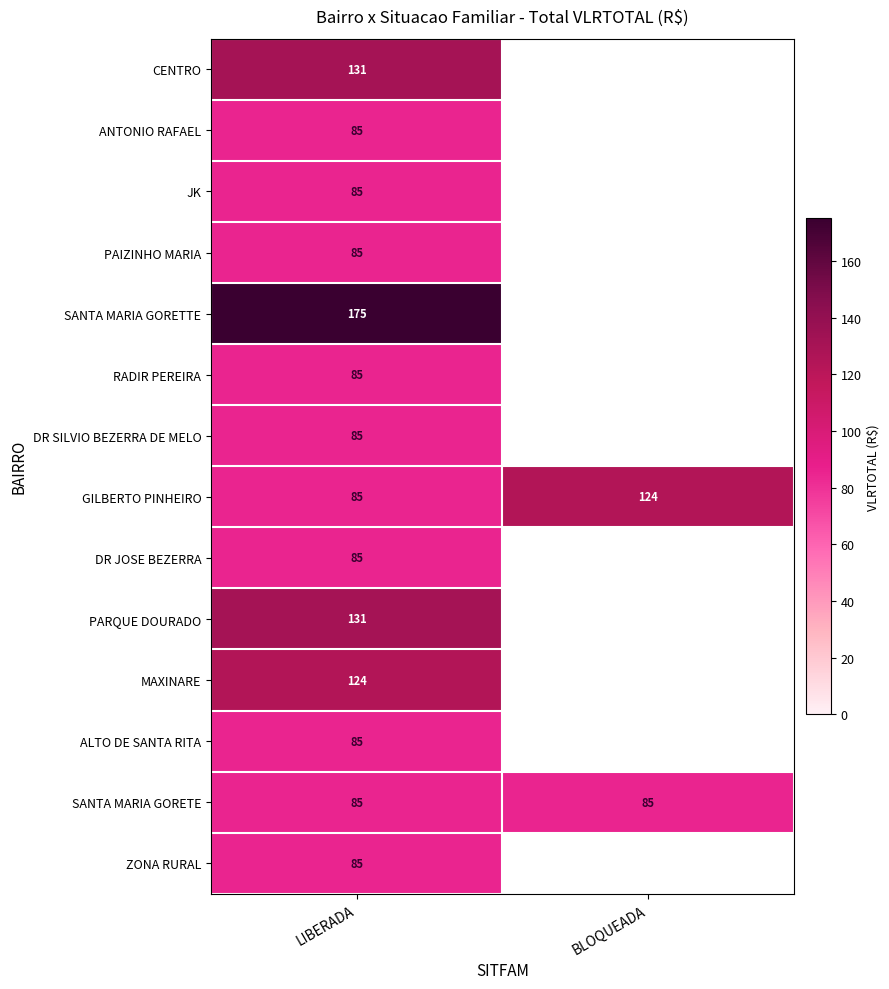

What is the minimum value for GILBERTO PINHEIRO?

85